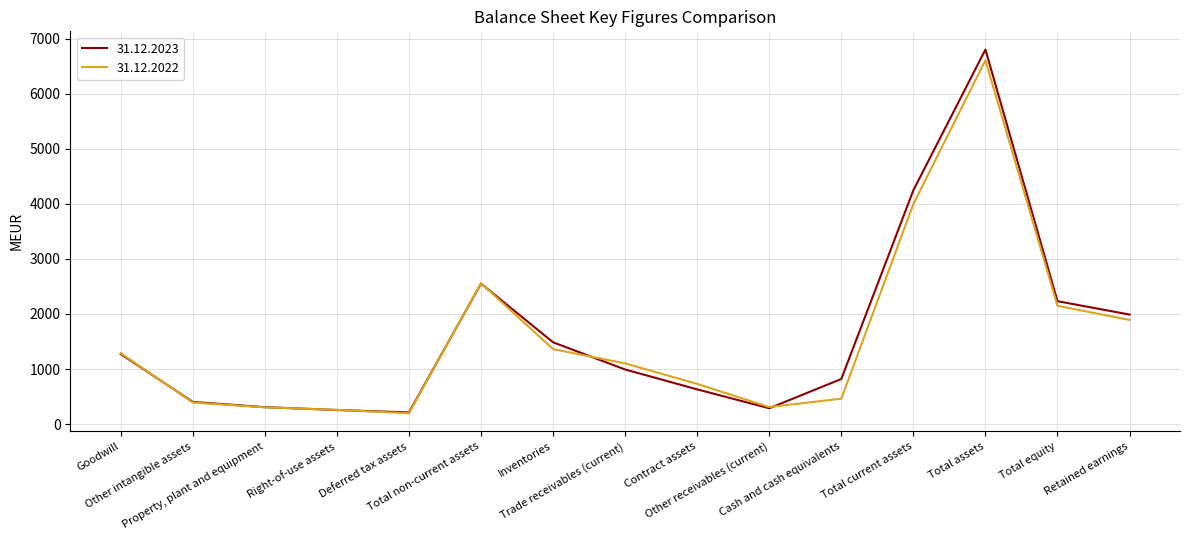

At which label does 31.12.2022 first exceed 1102?

Goodwill